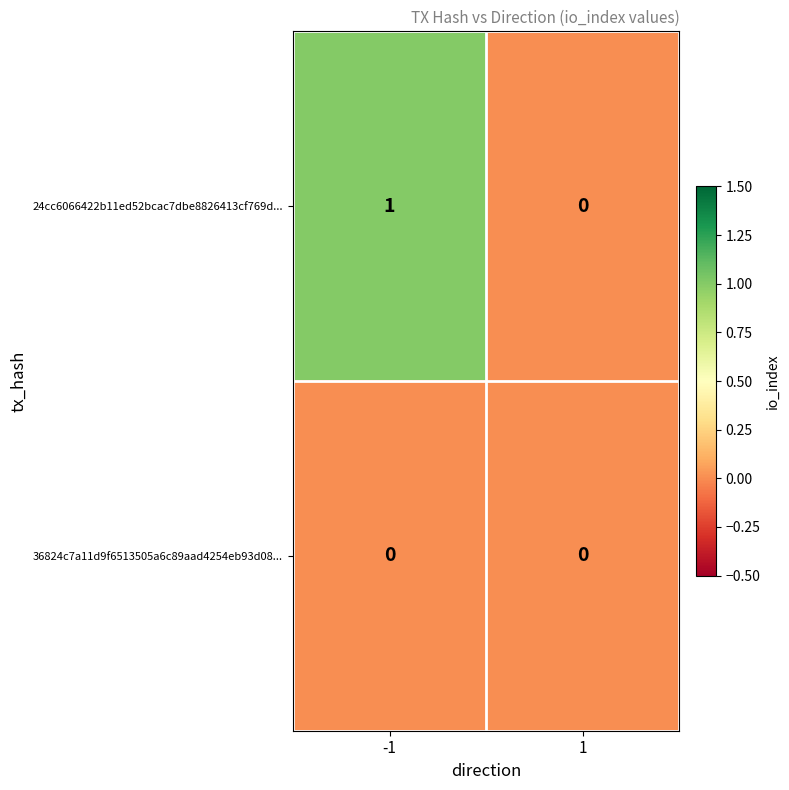

Reading left to right, transcribe all the data shown in this chart.

24cc6066422b11ed52bcac7dbe8826413cf769d...: -1=1	1=0
36824c7a11d9f6513505a6c89aad4254eb93d08...: -1=0	1=0